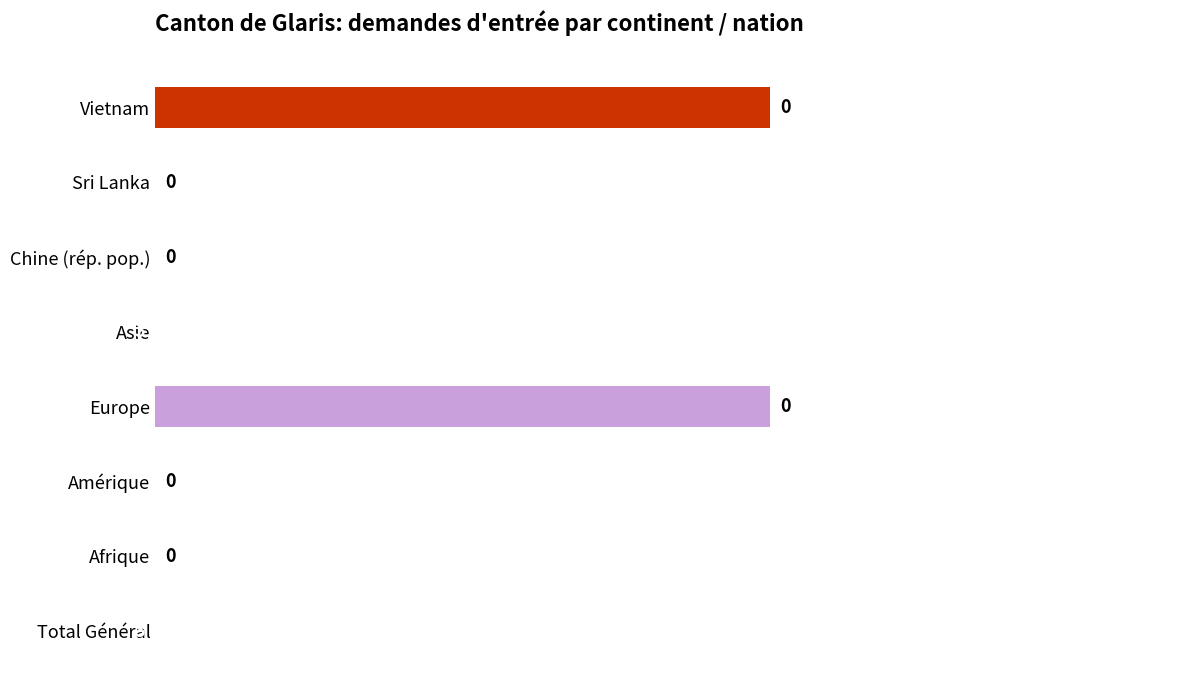

What is the sum of all values?

6